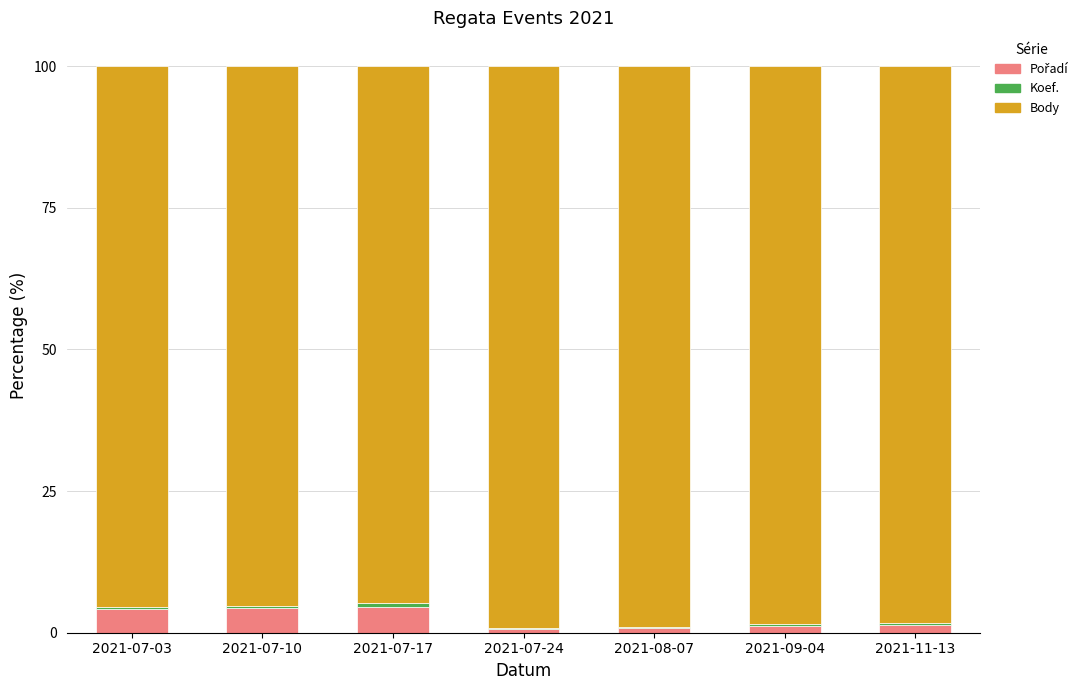

How many series are shown in this chart?

3